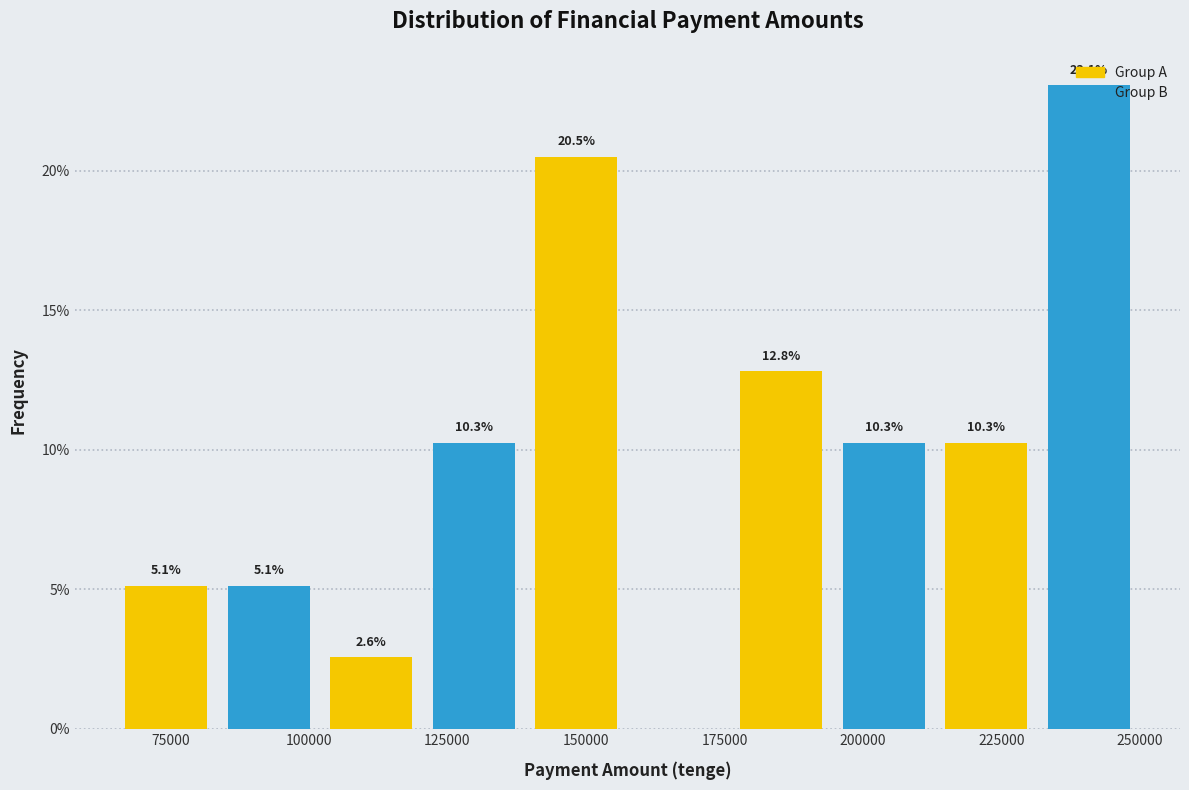

What is the maximum value shown in the chart?

23.1